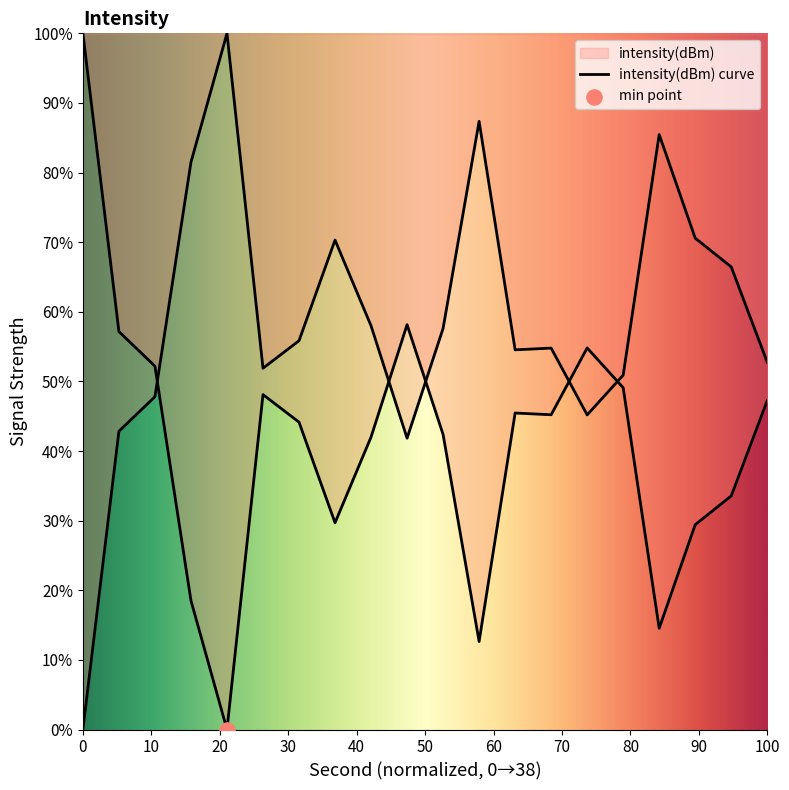

Between 34 and 14, which is larger?

14